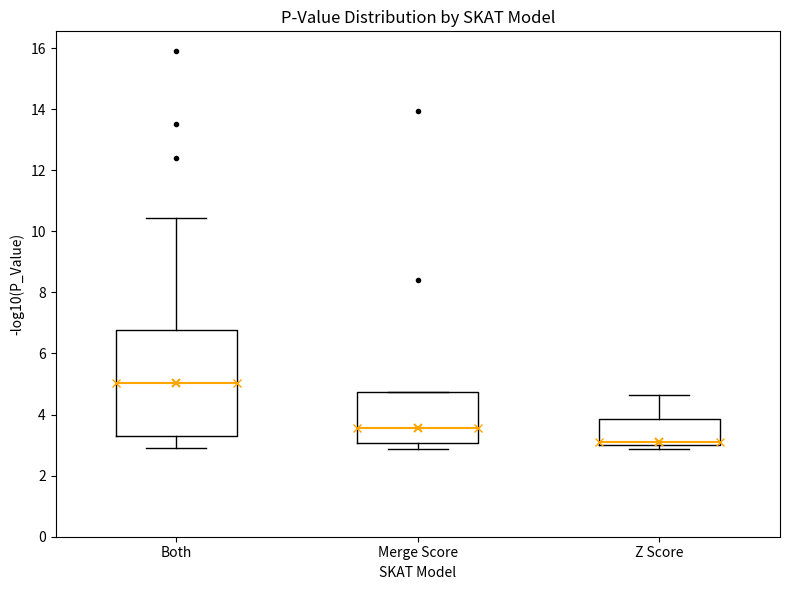

Reading left to right, transcribe this box plot: for each box, give where its median line is, the range the box spans, and where its two whiskers end, as read against the y-axis. The values are not printed on the chart, so give them approximately, as read against the axis.

Both: median 5.0, box 3.4 to 6.8, whiskers 2.8 to 10.4
Merge Score: median 3.6, box 3.0 to 4.8, whiskers 2.8 to 4.8
Z Score: median 3.2, box 3.0 to 3.8, whiskers 2.8 to 4.6